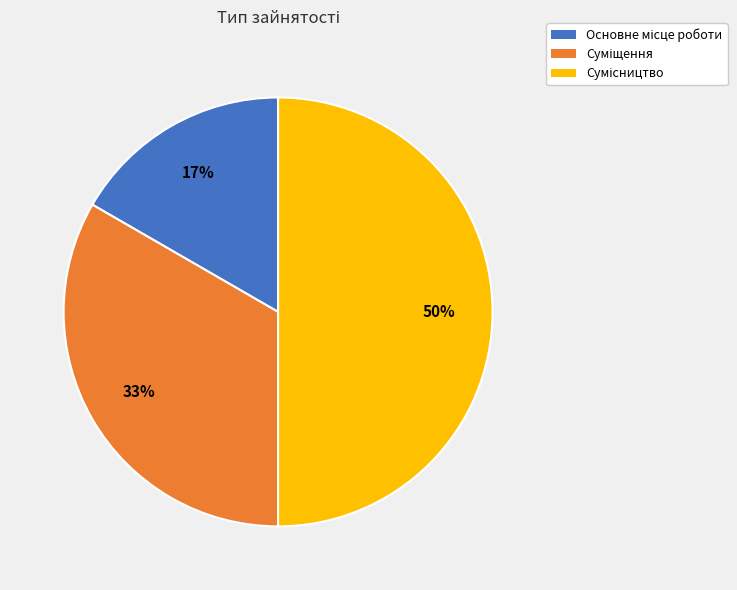

To the nearest percent, what is the difference between the largest and smallest slice percentages?

33%